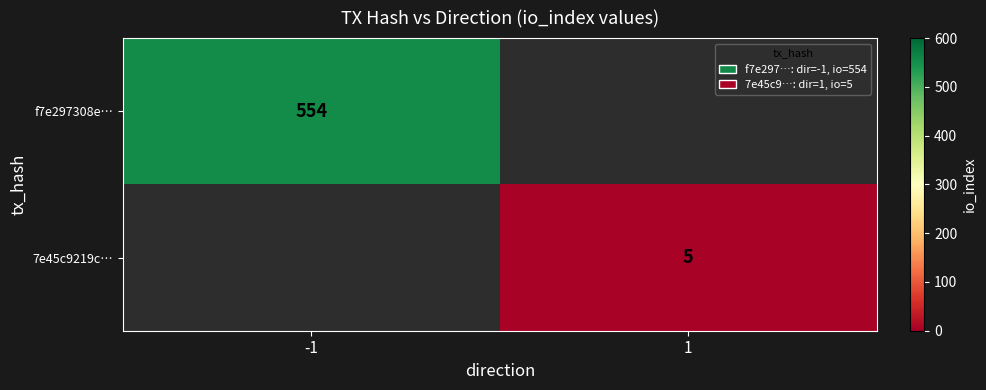

The value of f7e297308e… at -1 is 188. True or false?

False